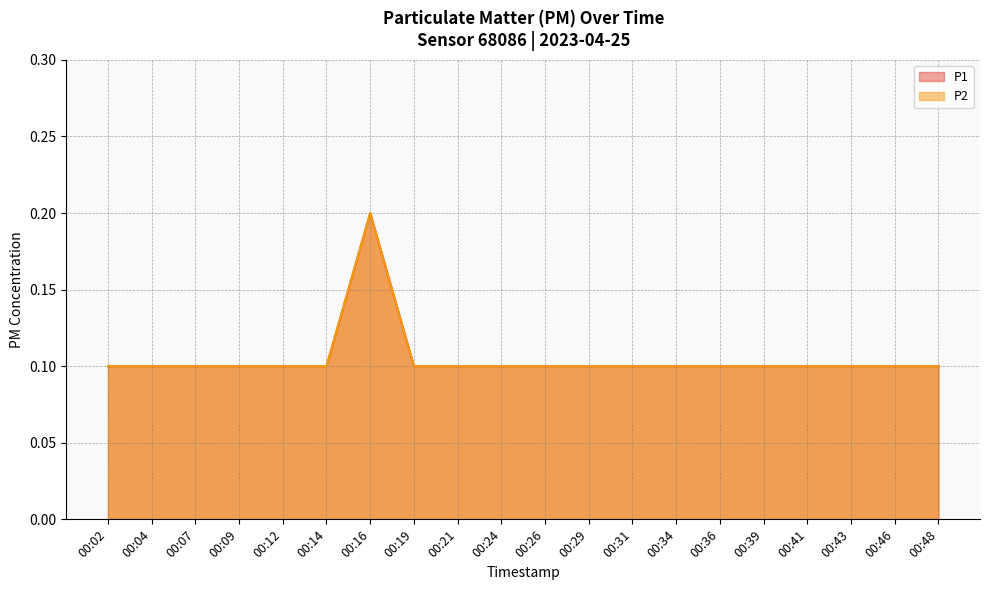

Reading left to right, transcribe all the data shown in this chart.

P1: 0.1	0.1	0.1	0.1	0.1	0.1	0.2	0.1	0.1	0.1	0.1	0.1	0.1	0.1	0.1	0.1	0.1	0.1	0.1	0.1
P2: 0.1	0.1	0.1	0.1	0.1	0.1	0.2	0.1	0.1	0.1	0.1	0.1	0.1	0.1	0.1	0.1	0.1	0.1	0.1	0.1